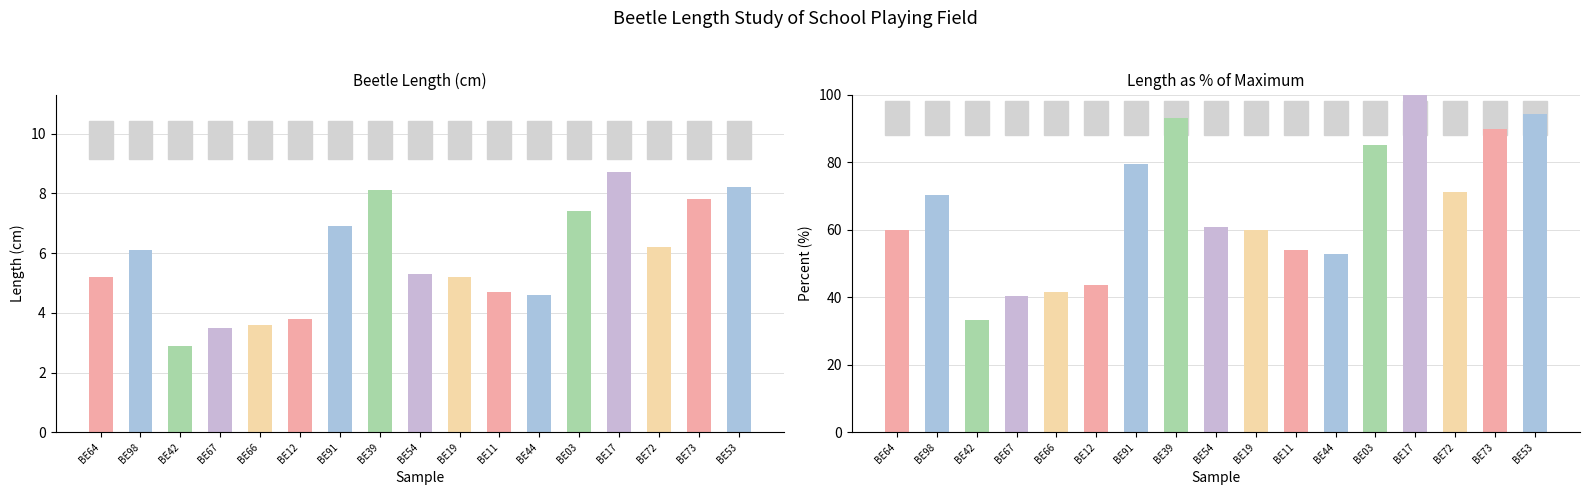

Is the value of Length at BE67 greater than the value of Length % of max at BE53?

No